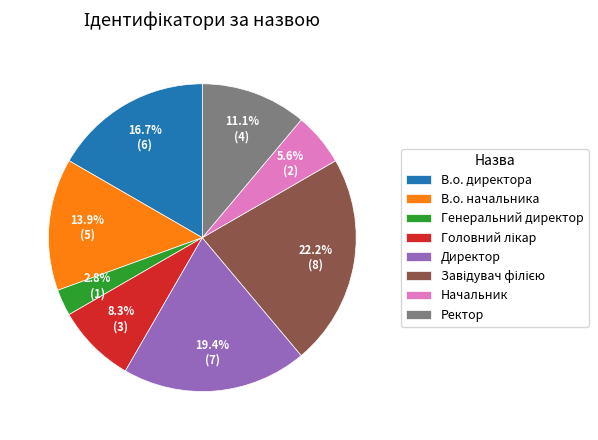

Does any single category account for the majority?

No